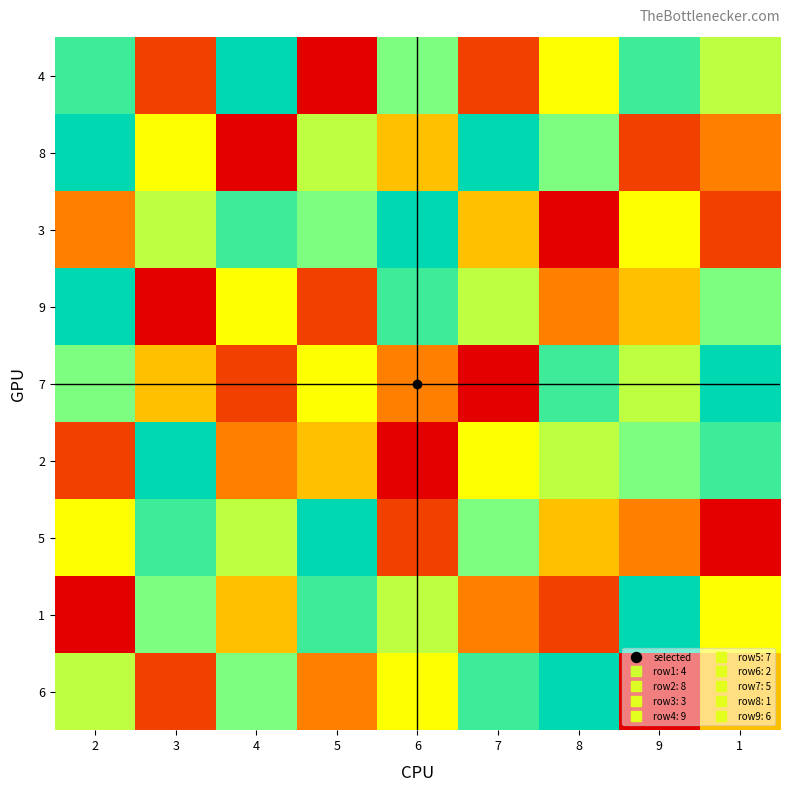

What is the maximum value shown in the chart?

9